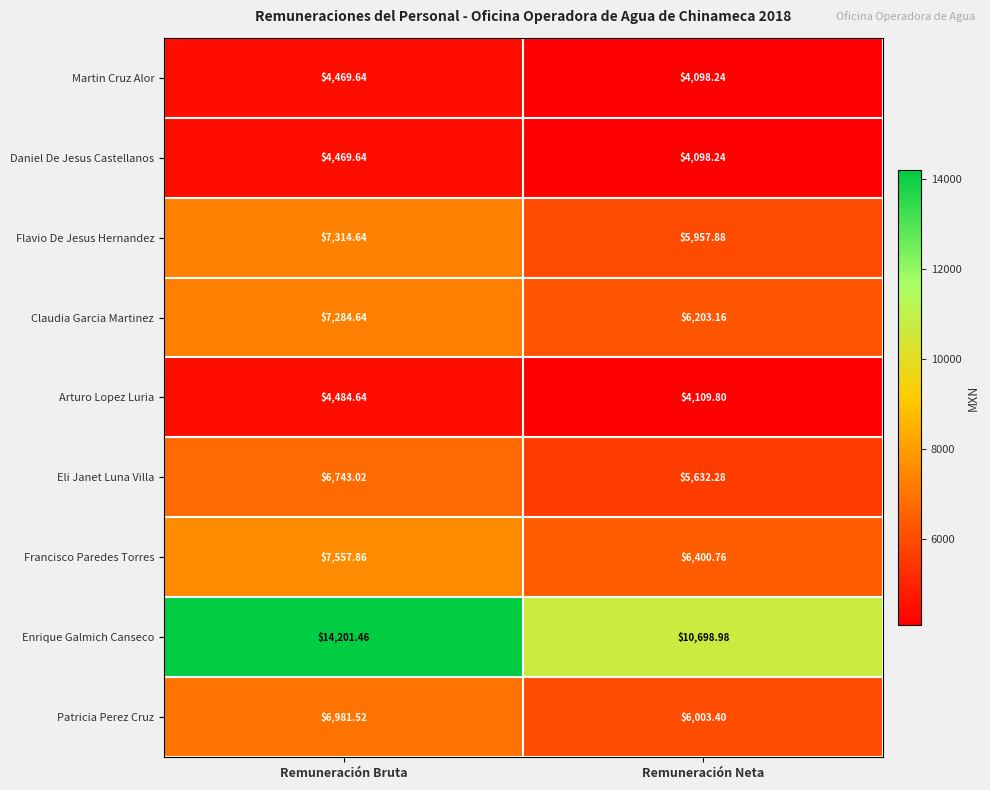

At which label does Flavio De Jesus Hernandez first exceed 7314?

Remuneración Bruta